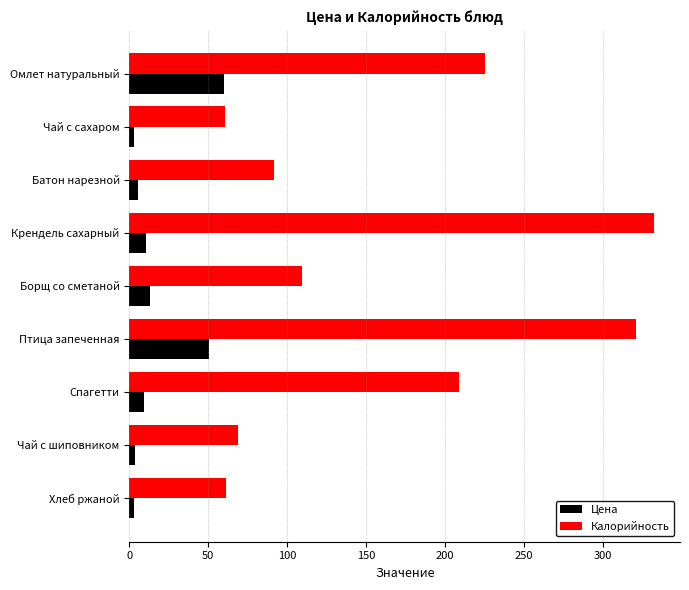

Which series has the largest total across all categories?

Калорийность